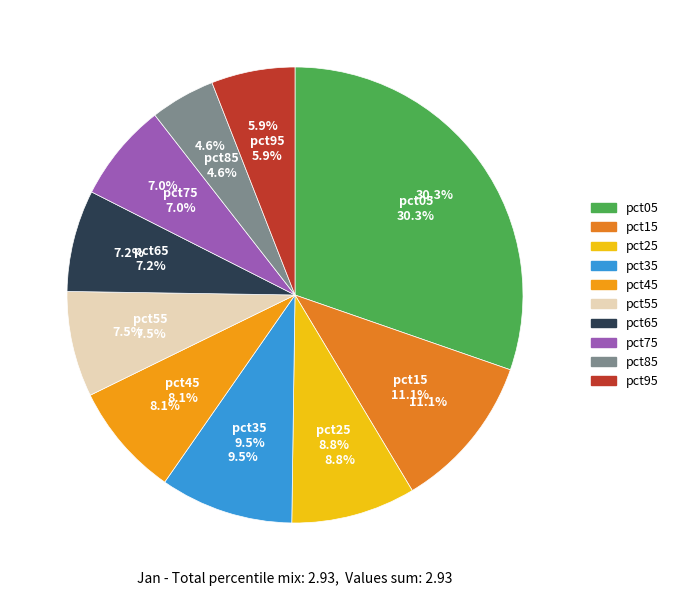

What is the largest slice in the pie chart?

pct05